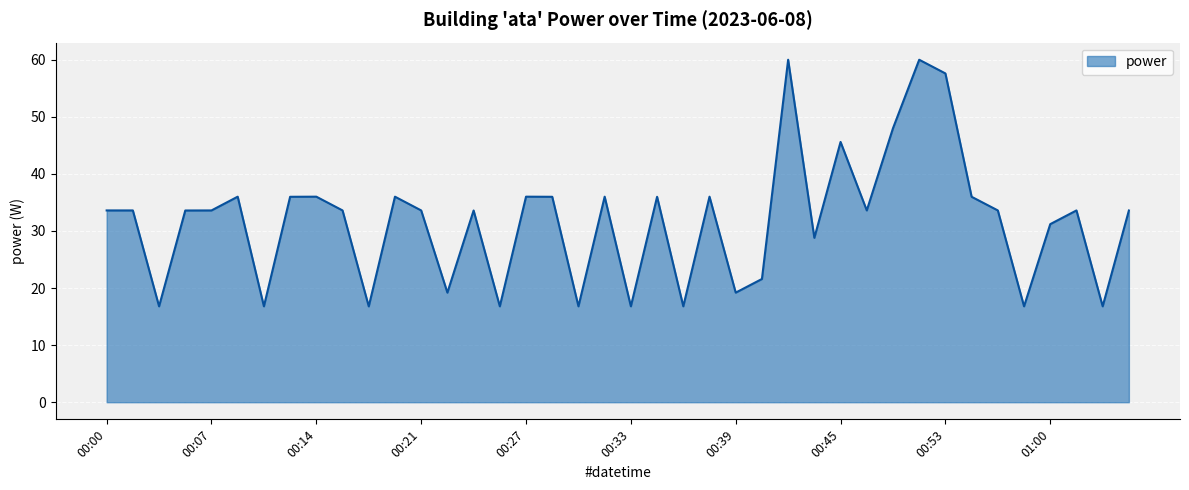

Does the chart display data point markers on the line(s)?

No